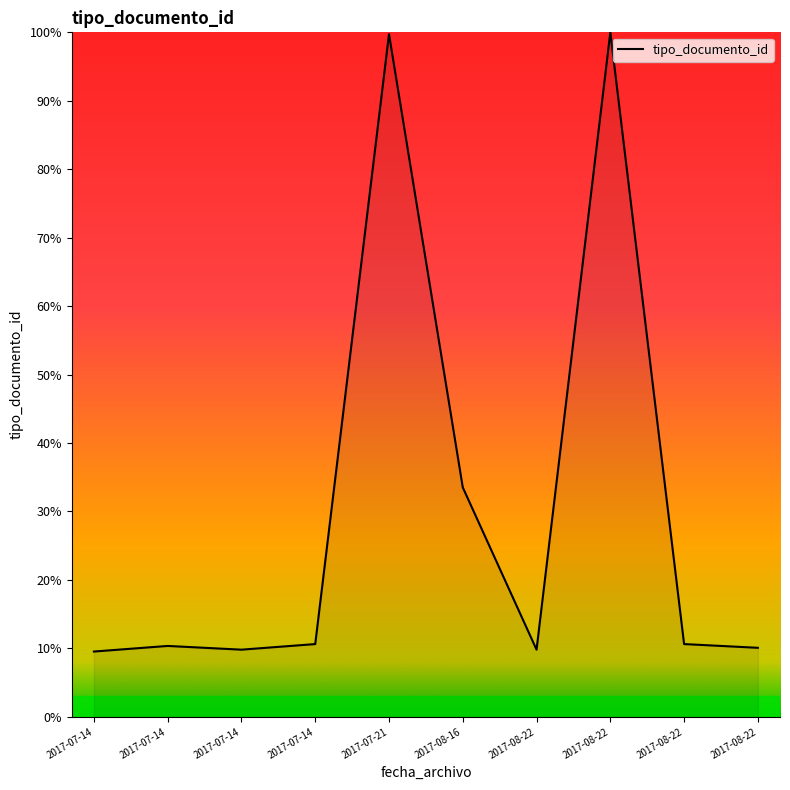

How many lines are shown in the chart?

1